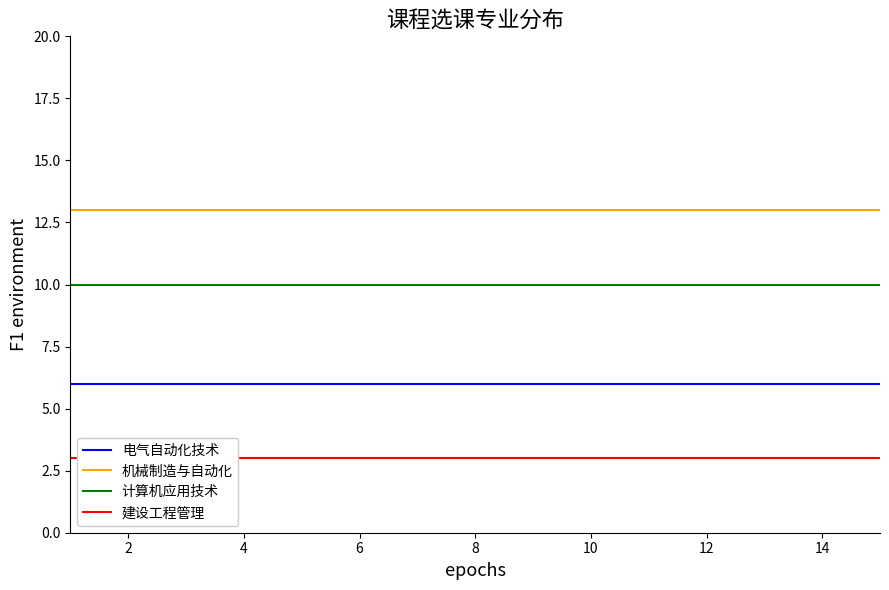

At how many categories does at least one series exceed 11?

15